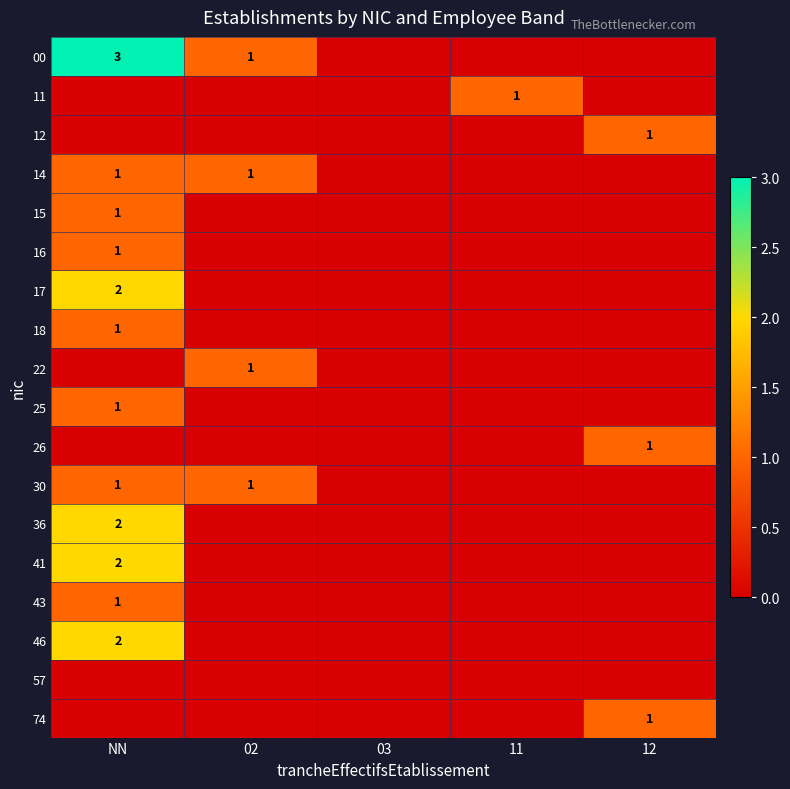

The 30 series shows 1 at 02. True or false?

True